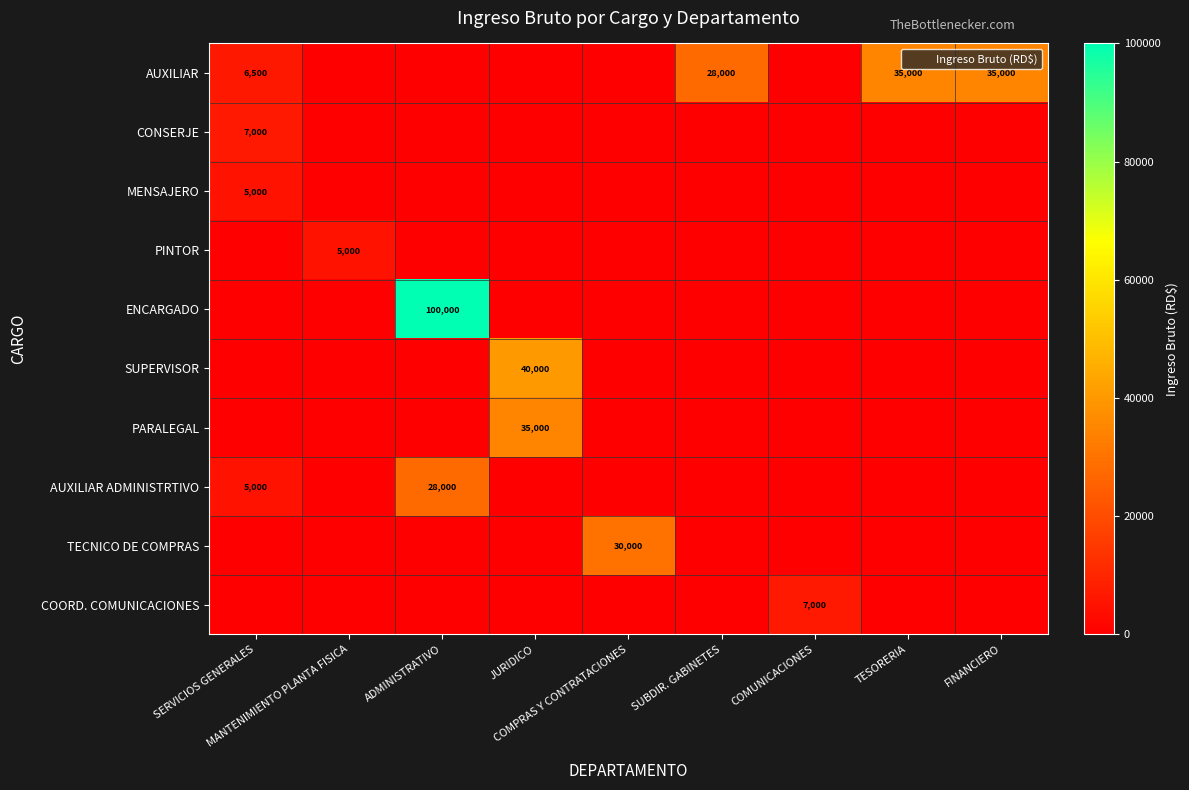

The MENSAJERO series shows 2299 at MANTENIMIENTO PLANTA FISICA. True or false?

False